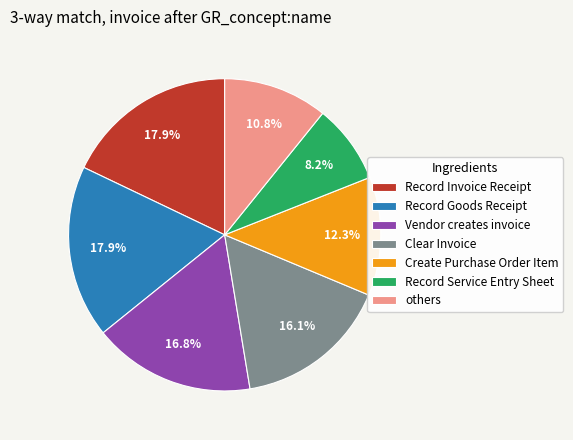

Count the number of slices in the pie.

7